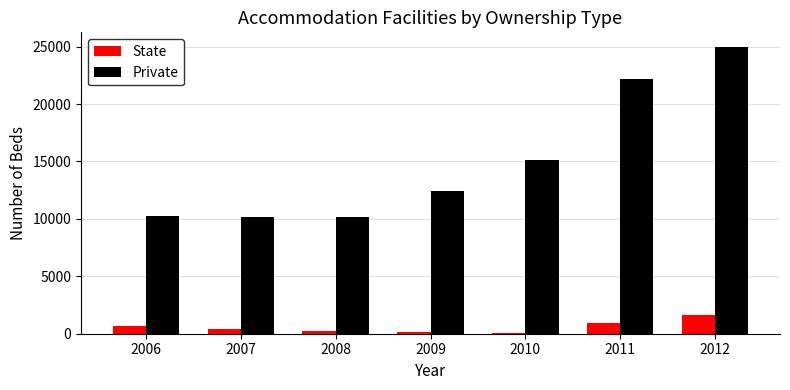

Is the value of State at 2006 greater than the value of Private at 2008?

No